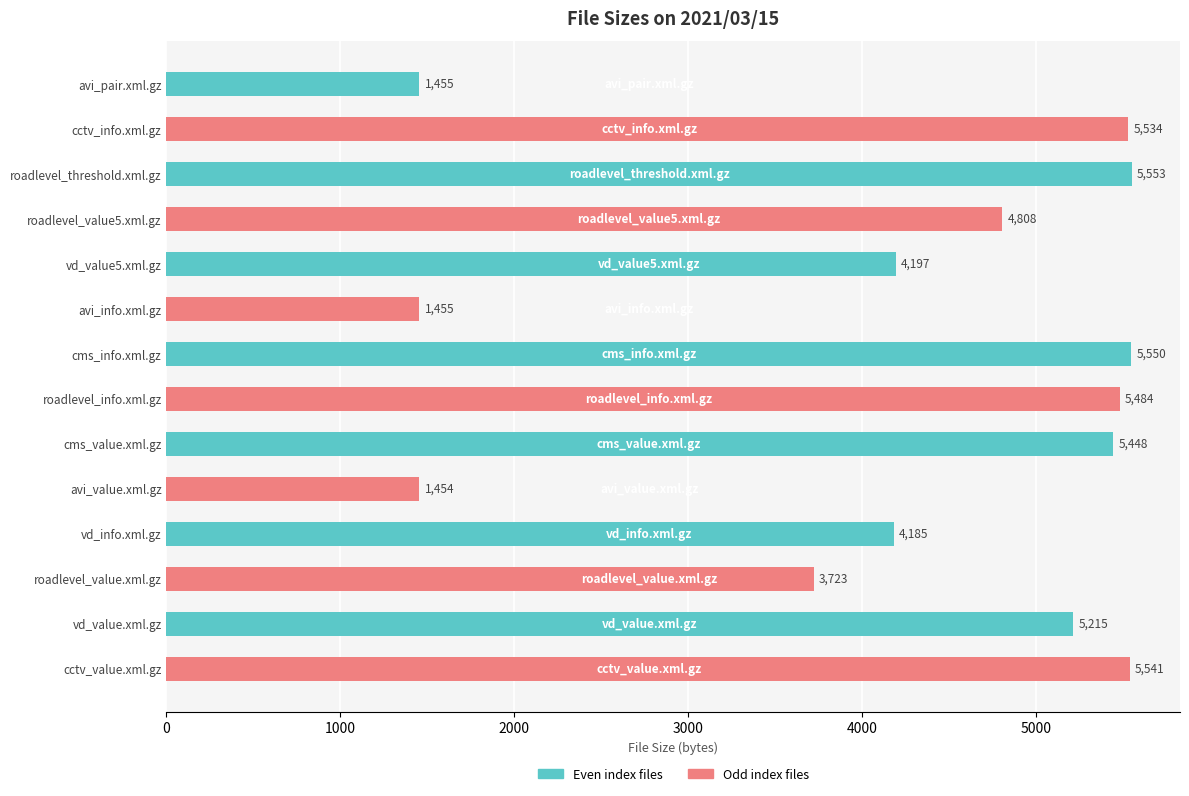

The chart shows a value of 4197 at vd_value5.xml.gz. True or false?

True